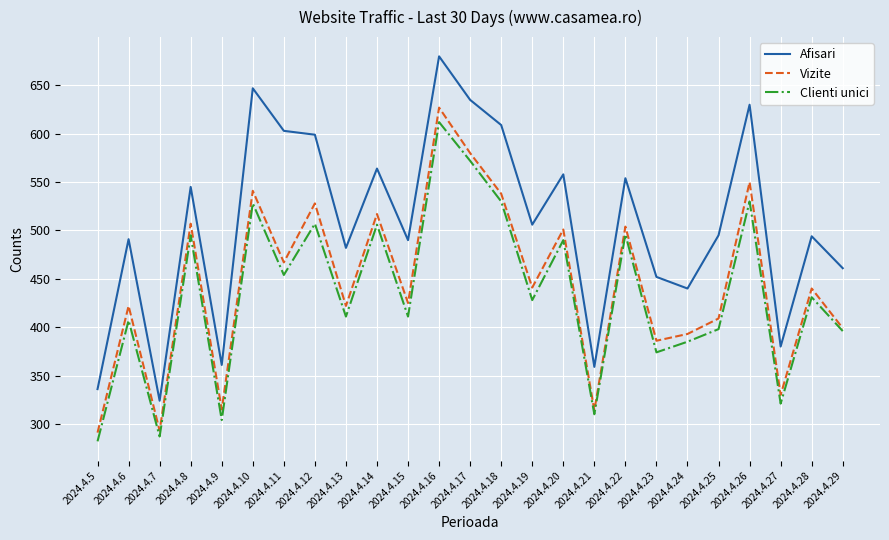

True or false: Afisari and Clienti unici intersect in this chart.

False